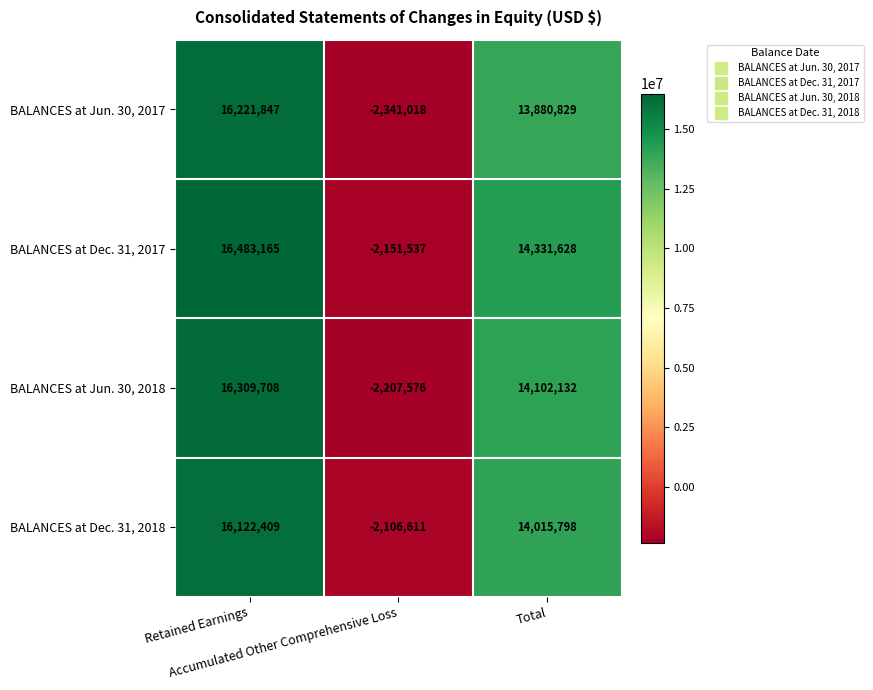

Which series has the largest total across all categories?

BALANCES at Dec. 31, 2017